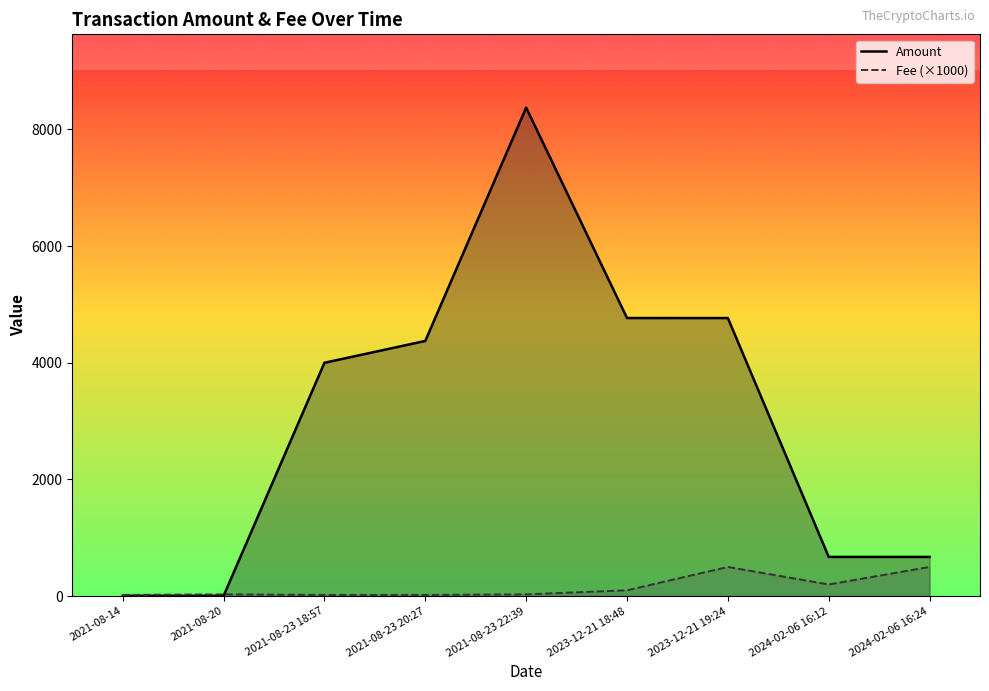

What is the difference between the maximum and minimum values in the Fee series?

480.0